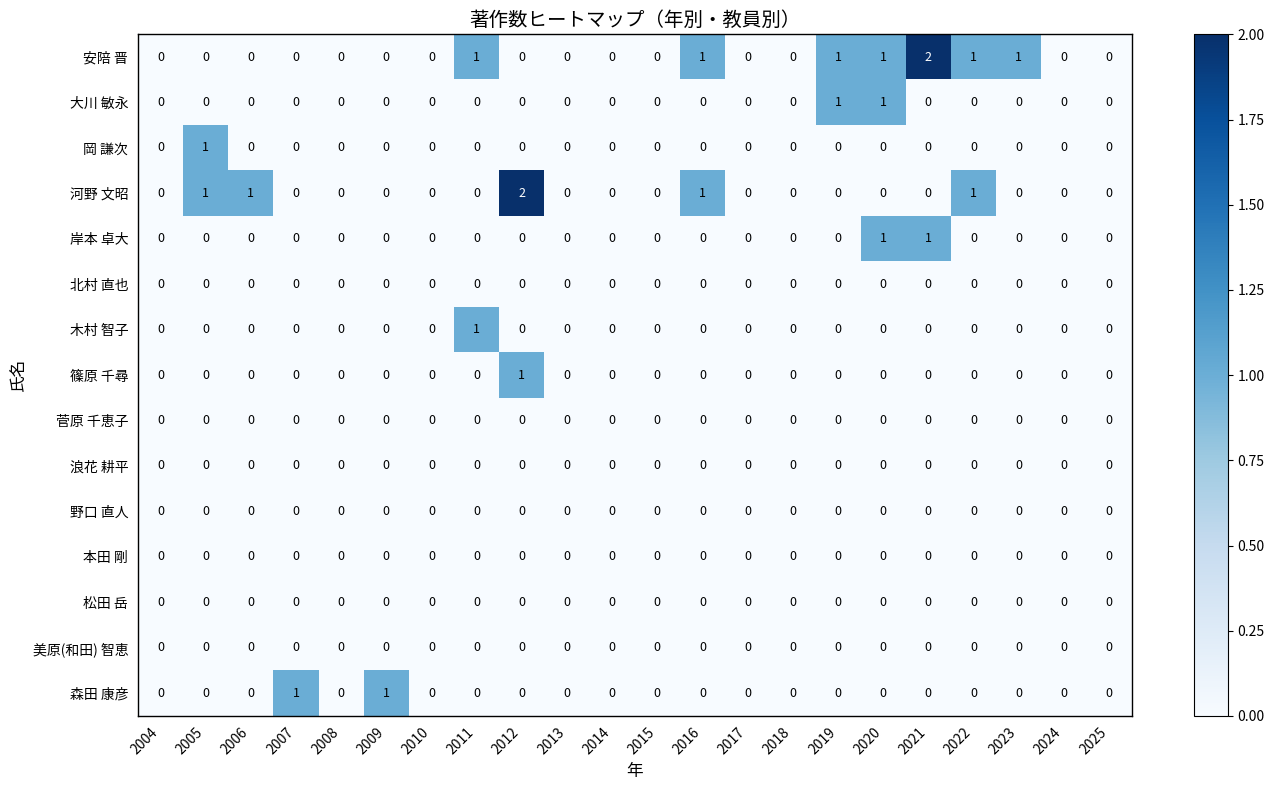

The value of 北村 直也 at 2018 is 0. True or false?

True